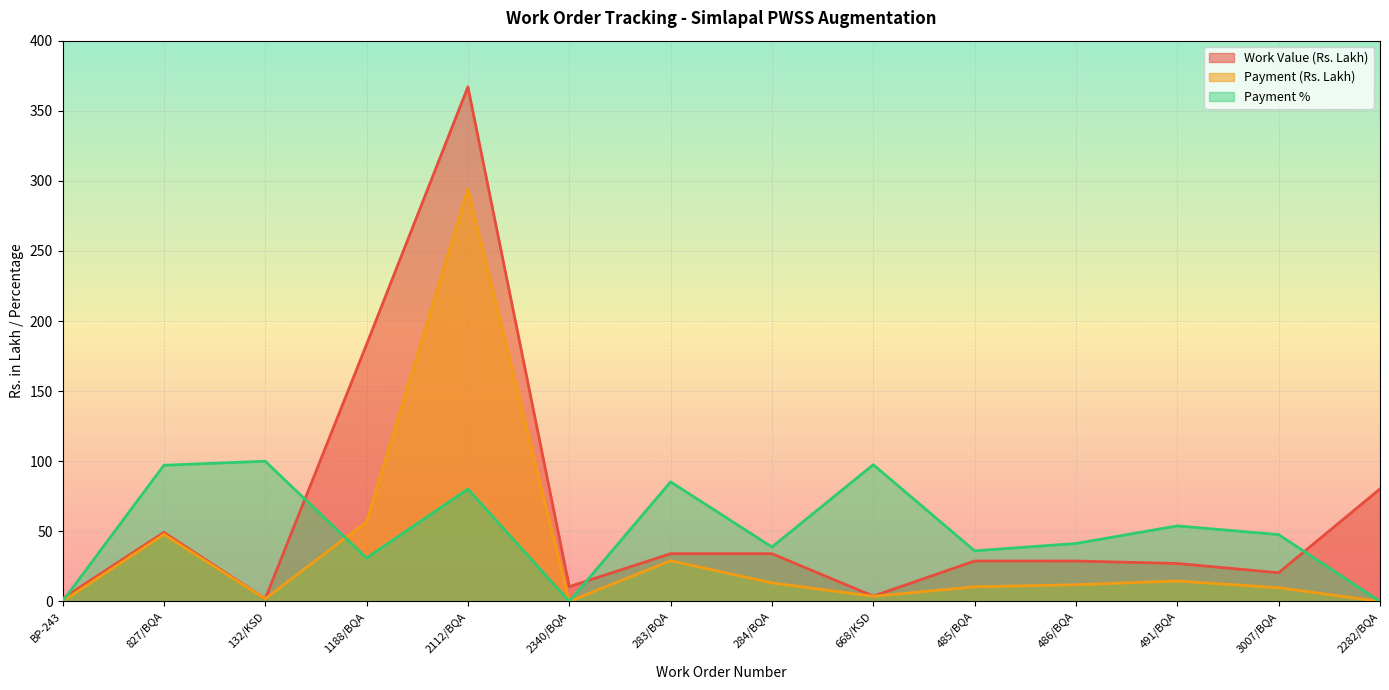

Reading left to right, transcribe all the data shown in this chart.

Work Value (Rs. Lakh): 2.0	49.2	1.9	183.3	367.0	10.5	34.0	34.0	3.8	28.8	28.8	27.1	20.5	80.2
Payment (Rs. Lakh): 0.0	47.8	1.9	56.8	294.1	0.0	29.0	13.2	3.7	10.4	11.9	14.6	9.8	0.0
Payment %: 0.0	97.1	100.0	31.0	80.1	0.0	85.3	38.8	97.5	36.1	41.3	53.9	47.6	0.0